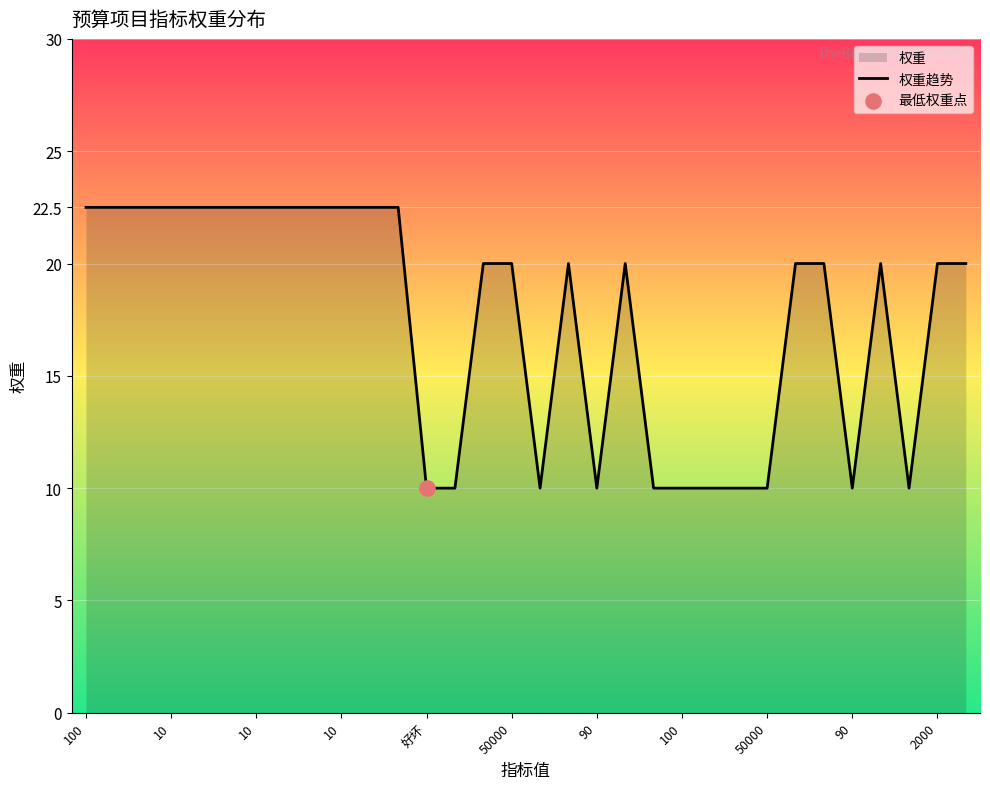

What is the ratio of the value at 28 to the value at 14?

1.0